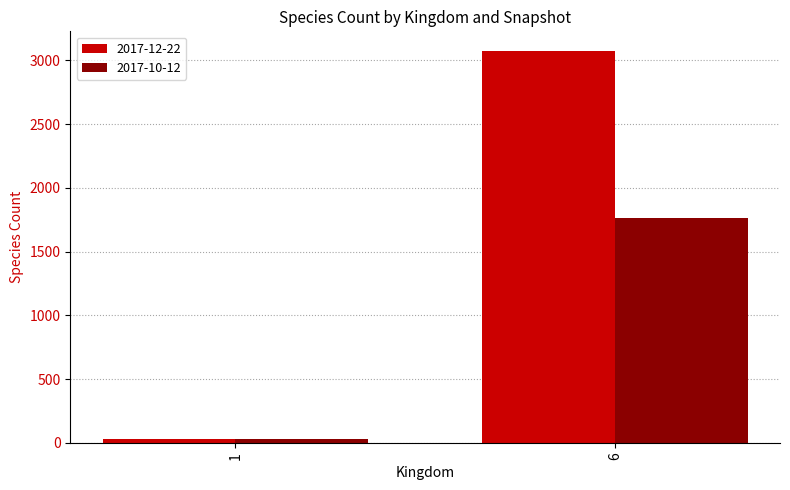

What is the value of the 2017-10-12 bar at the 1st from the left?

30